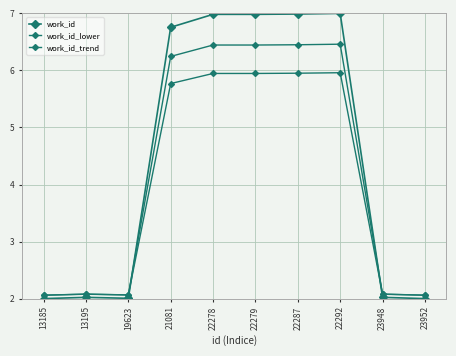

Is this an area chart (filled region under the line)?

No